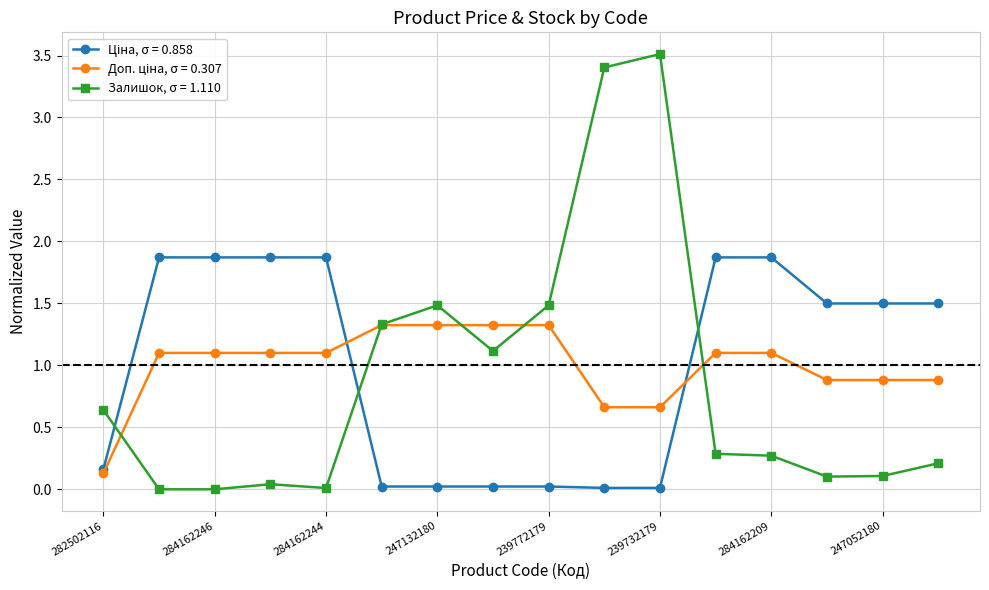

True or false: Залишок, σ = 1.110 has more than 2 interior local peaks.

True